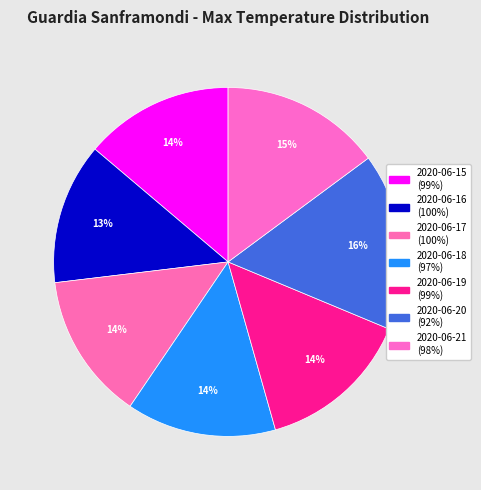

Count the number of slices in the pie.

7